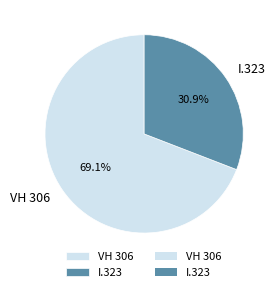

To the nearest percent, what portion does I.323 represent?

31%